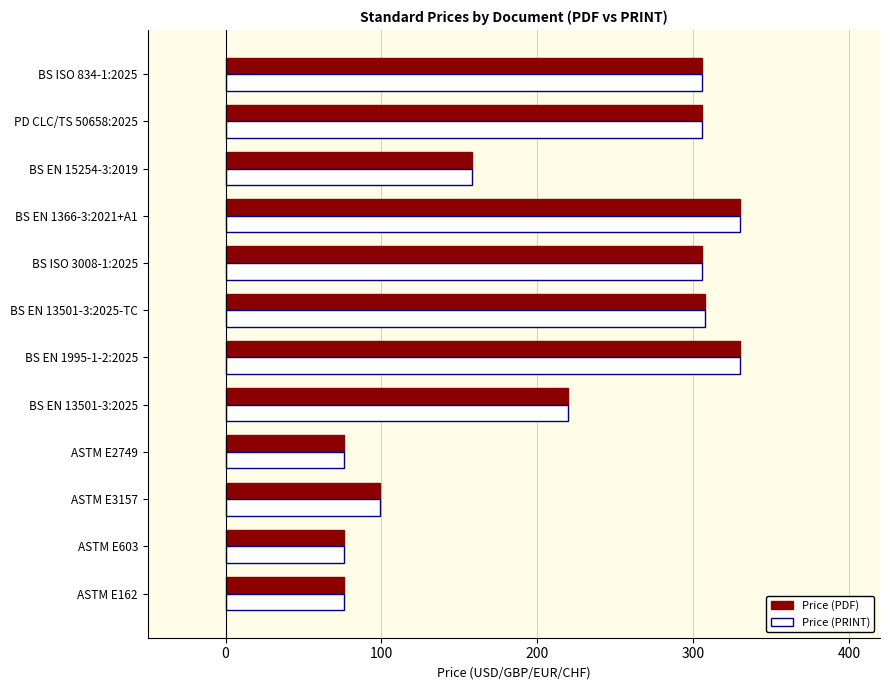

At which label is Price (PDF) closest to 203?

BS EN 13501-3:2025